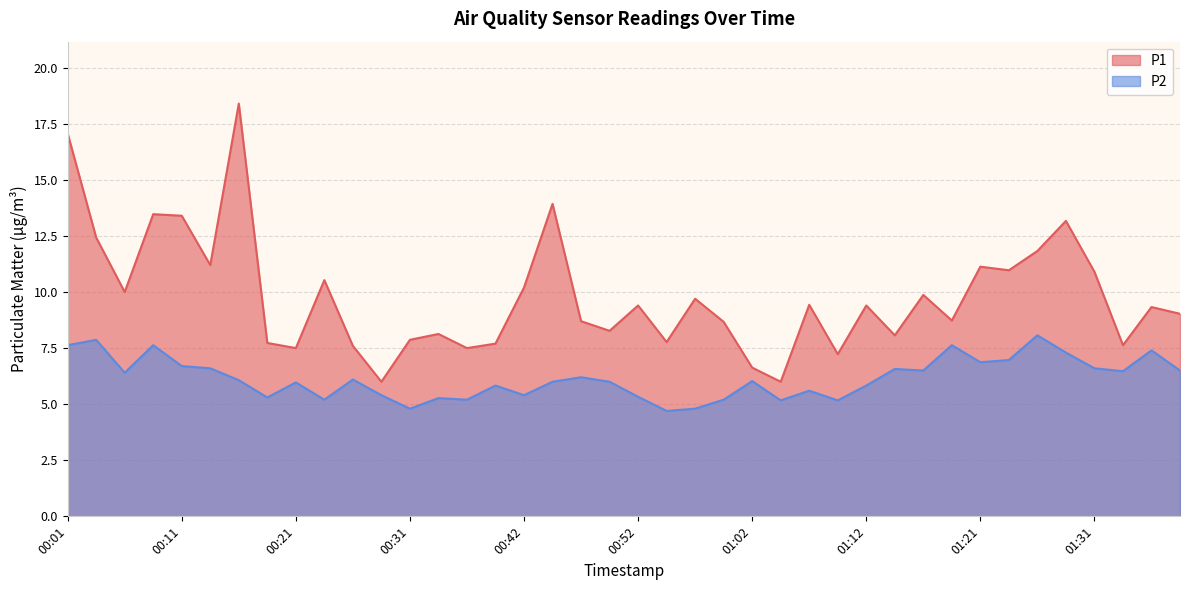

How many values in the P2 series exceed 6?

21